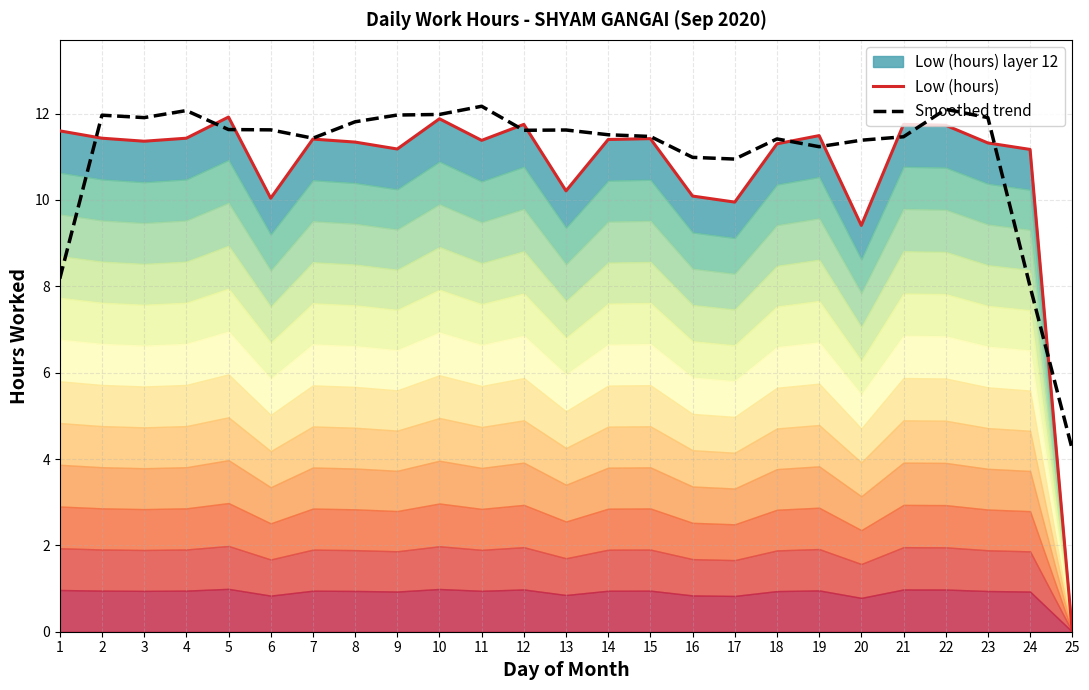

What is the maximum value shown in the chart?

12.2